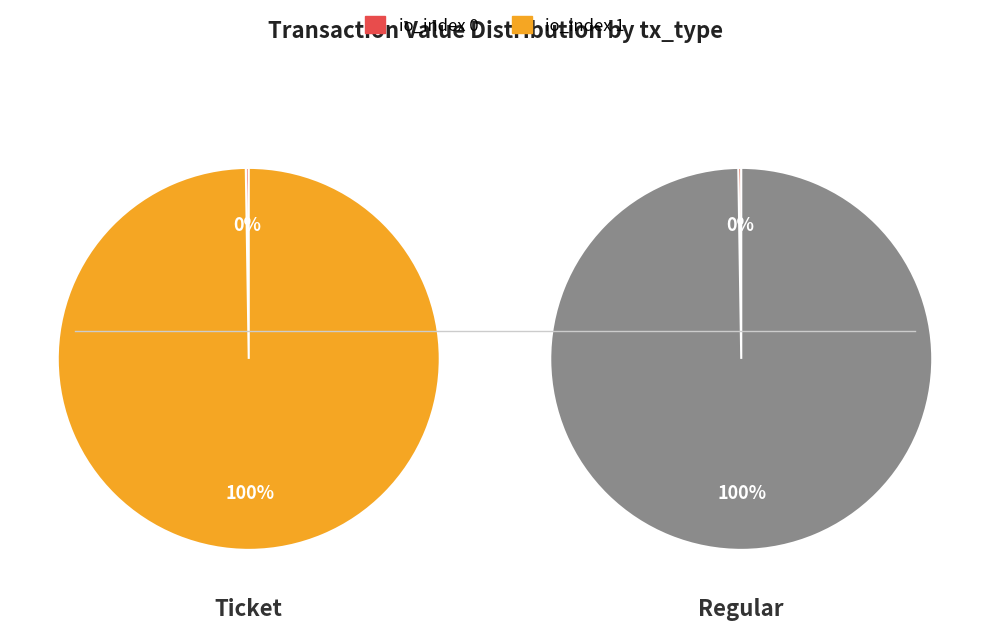

To the nearest percent, what is the difference between the io_index 1 and io_index 0 slice percentages?

100%